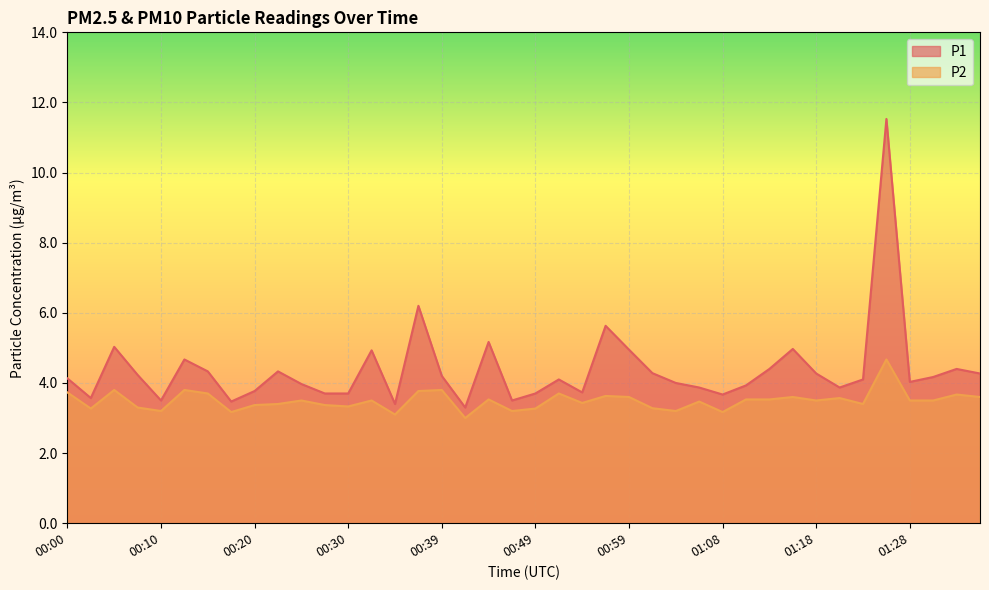

At which category is the sum across all series the highest?

01:25